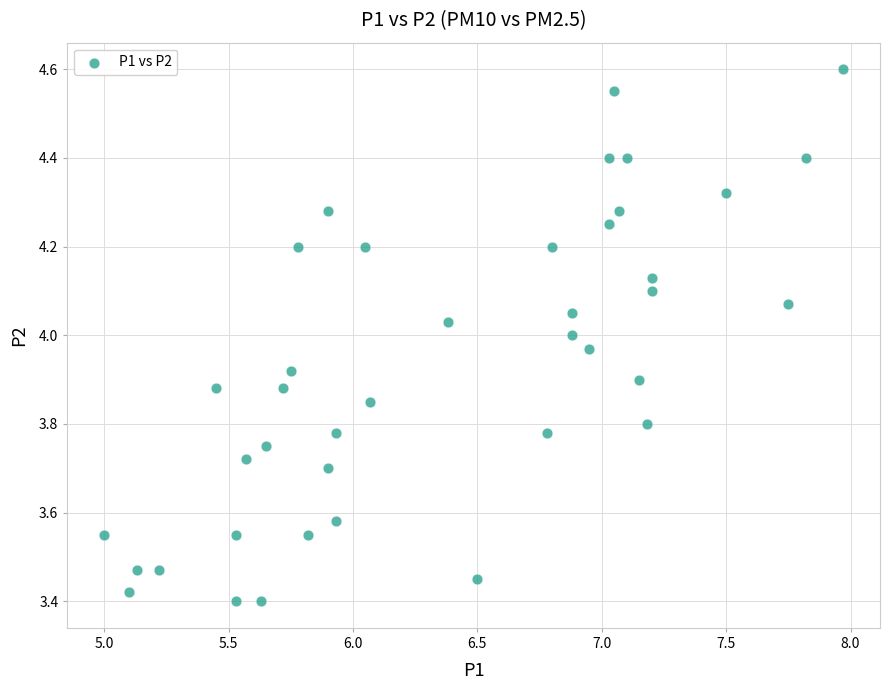

What is the range of X values (max minus min)?

3.0